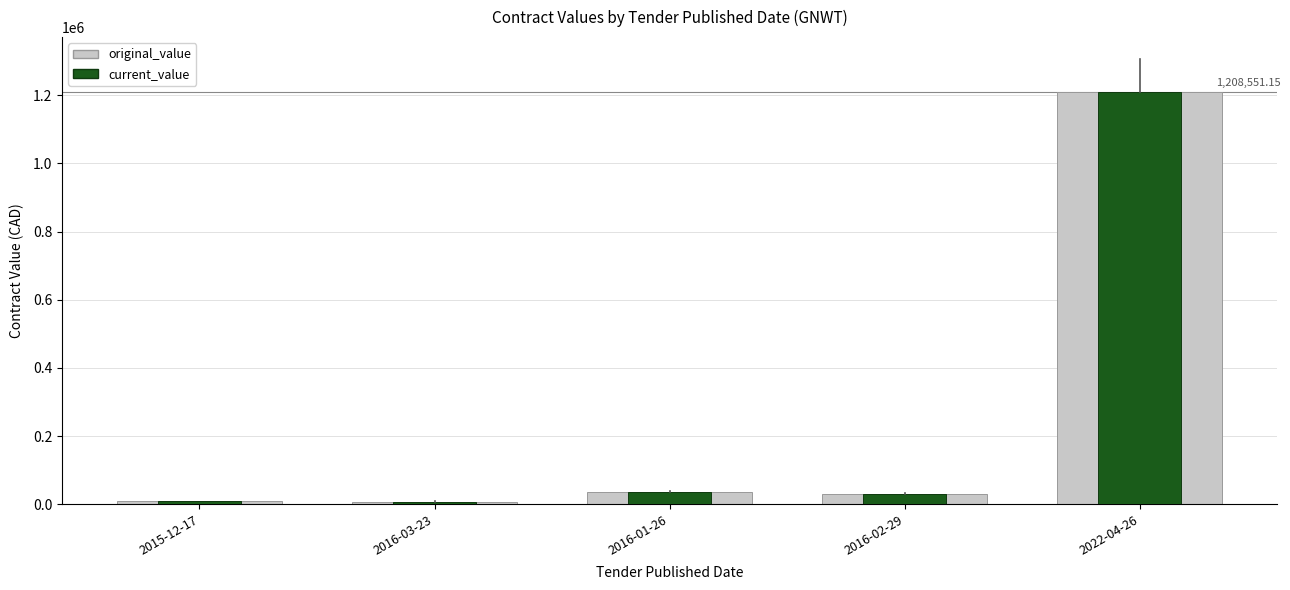

How many bars are there in each group?

2